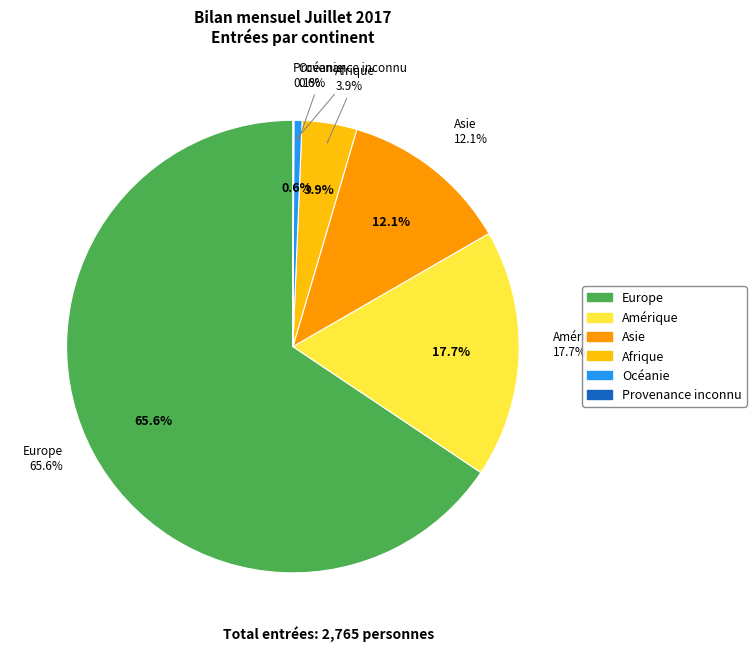

Does Afrique account for over 50% of the chart?

No